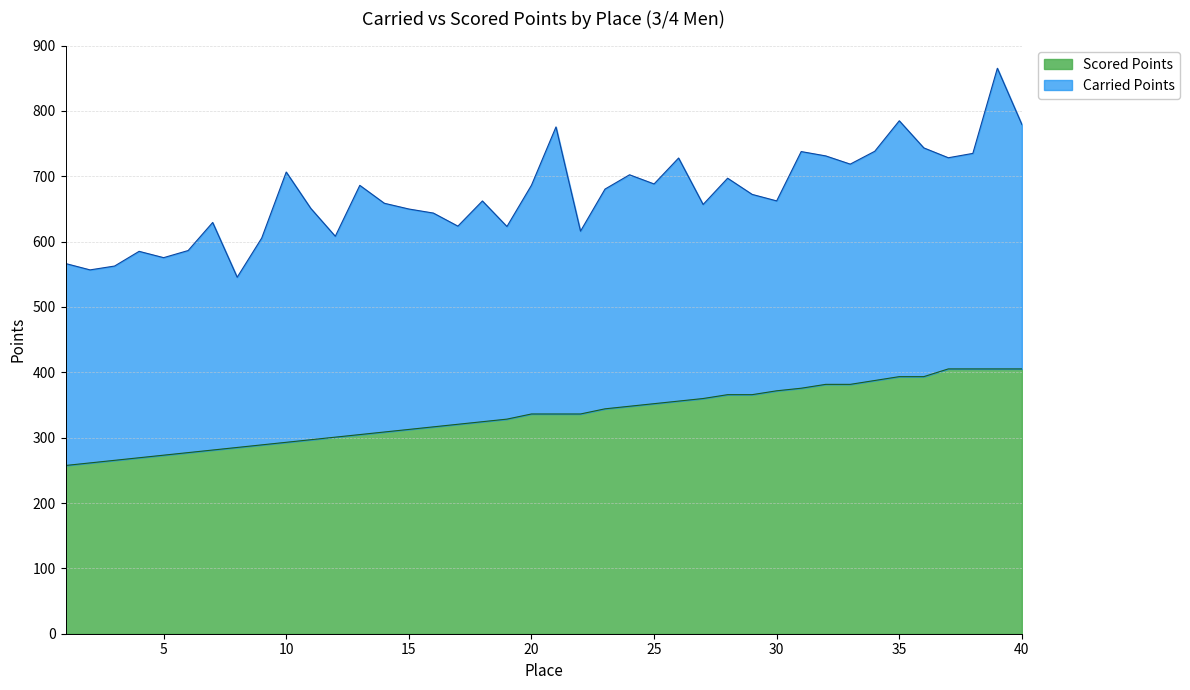

True or false: the data has more than 1 interior local peaks.

False